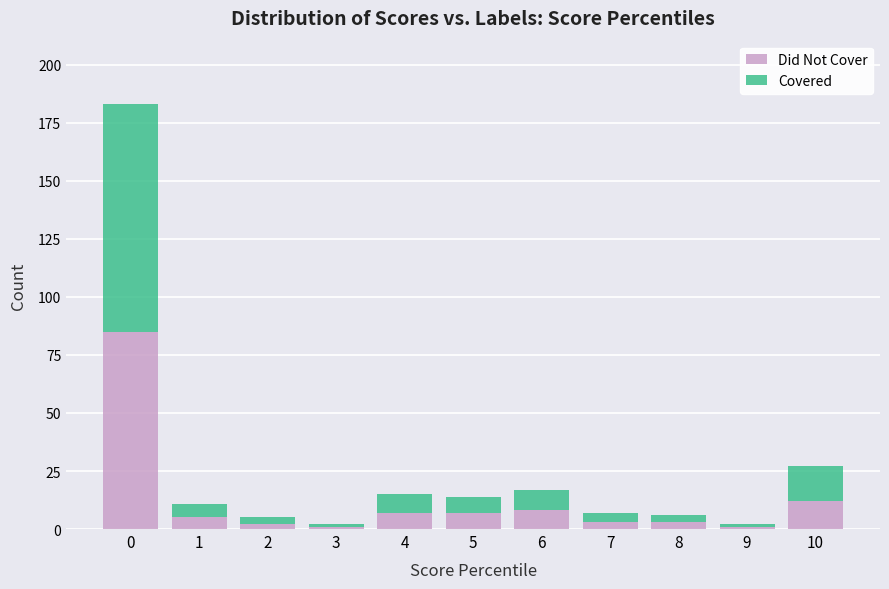

What is the highest value of the Did Not Cover series?

85